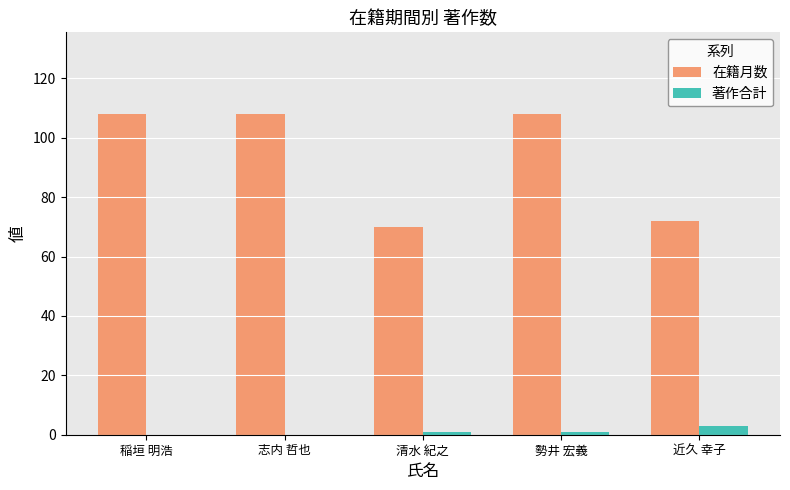

What is the sum of all 在籍月数 values?

466